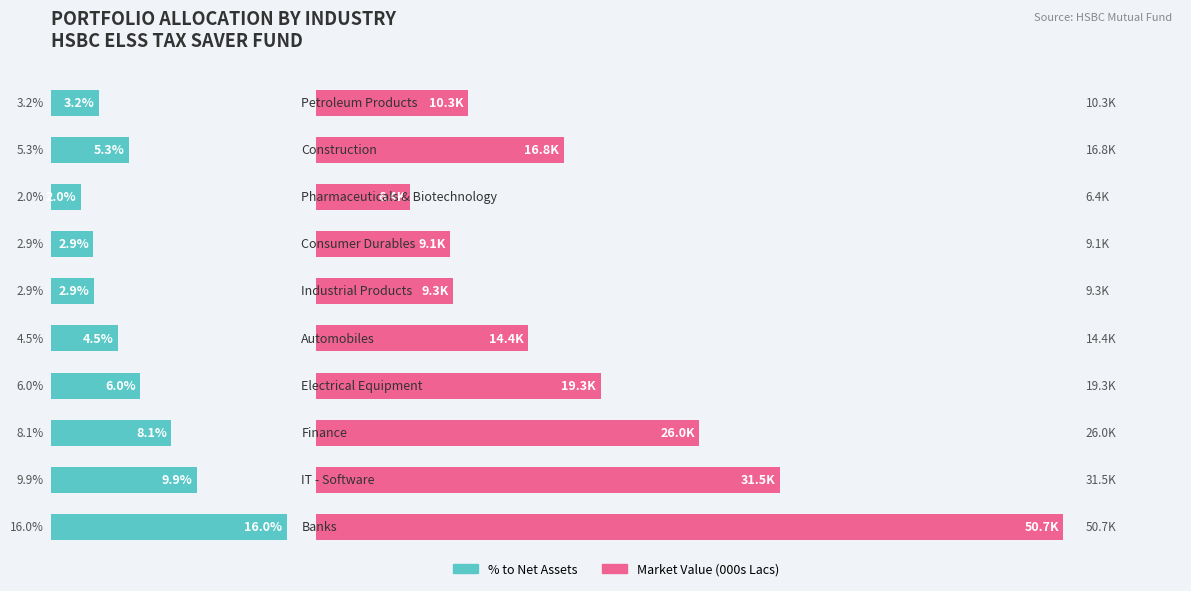

Does the chart contain stacked bars?

No